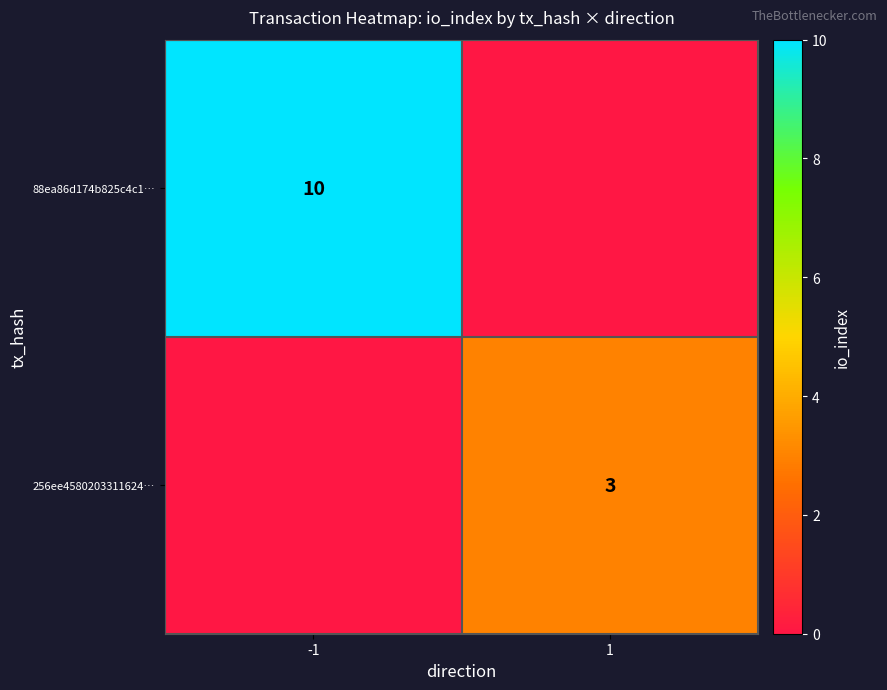

Is the value of 256ee4580203311624… at 1 greater than the value of 88ea86d174b825c4c1… at -1?

No